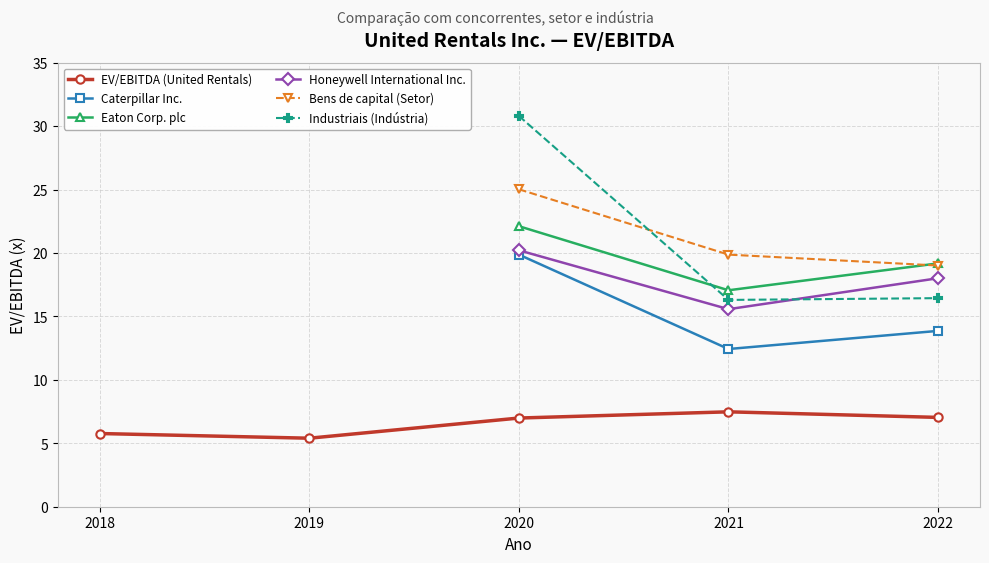

What is the value of the EV/EBITDA (United Rentals) point at the 1st from the left?

5.8